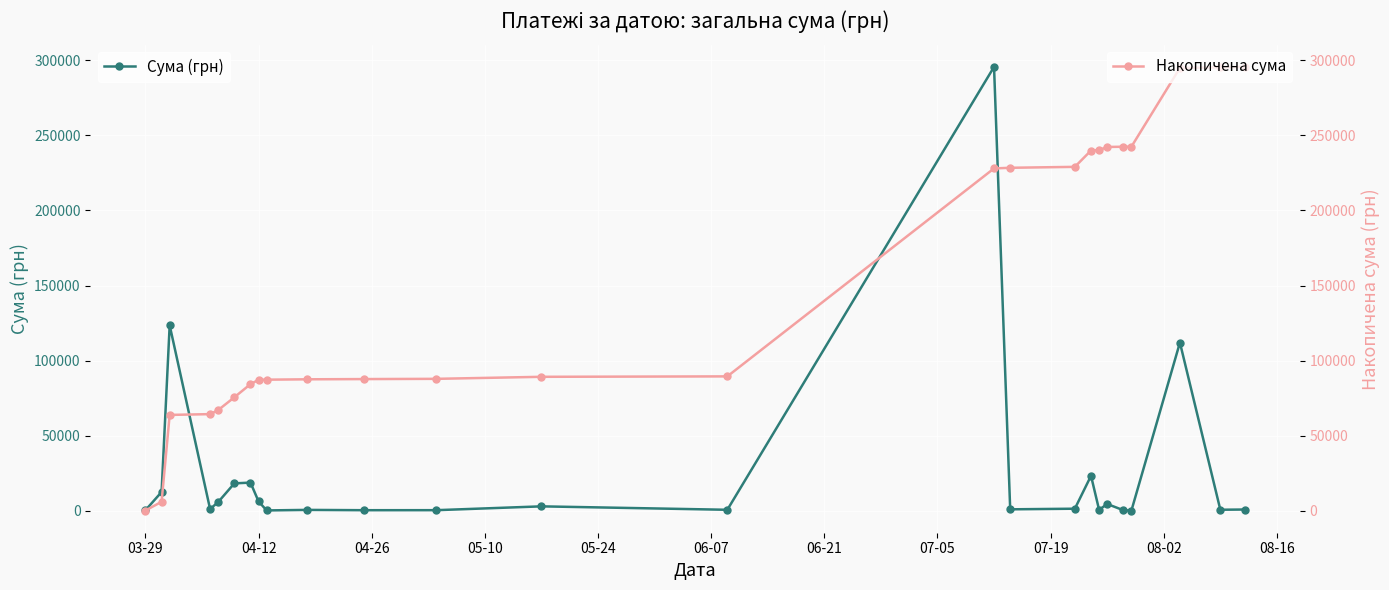

Rank the series by their average value, from highest to lowest.

Накопичена сума, Сума (грн)